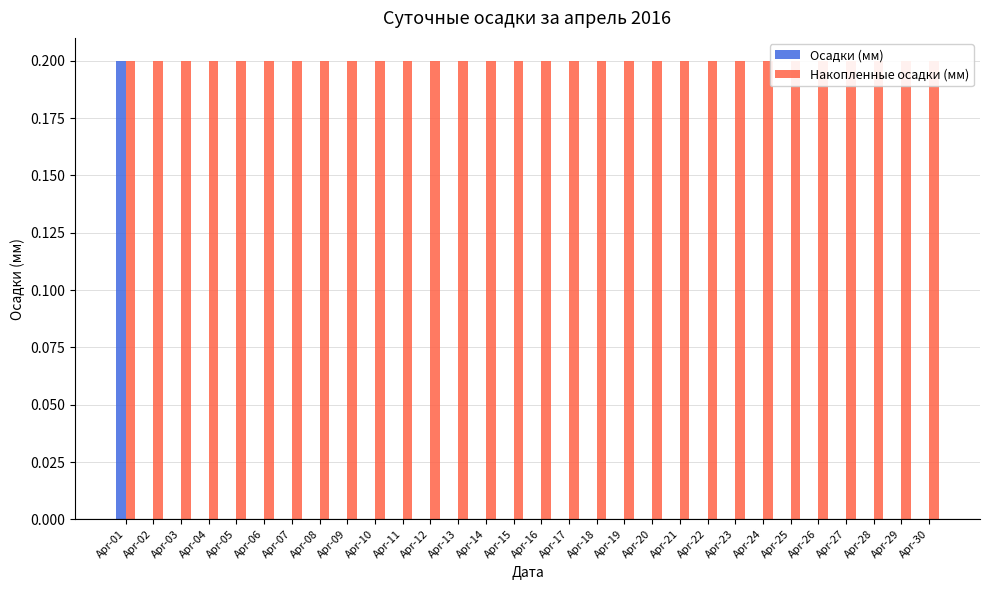

How many bars are there in each group?

2